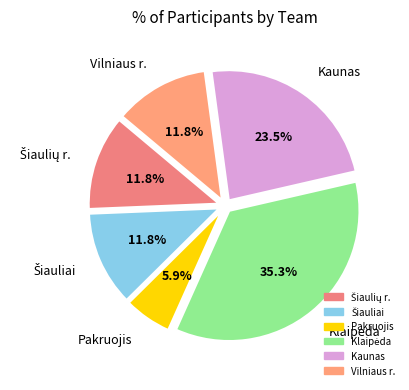

Count the number of slices in the pie.

6